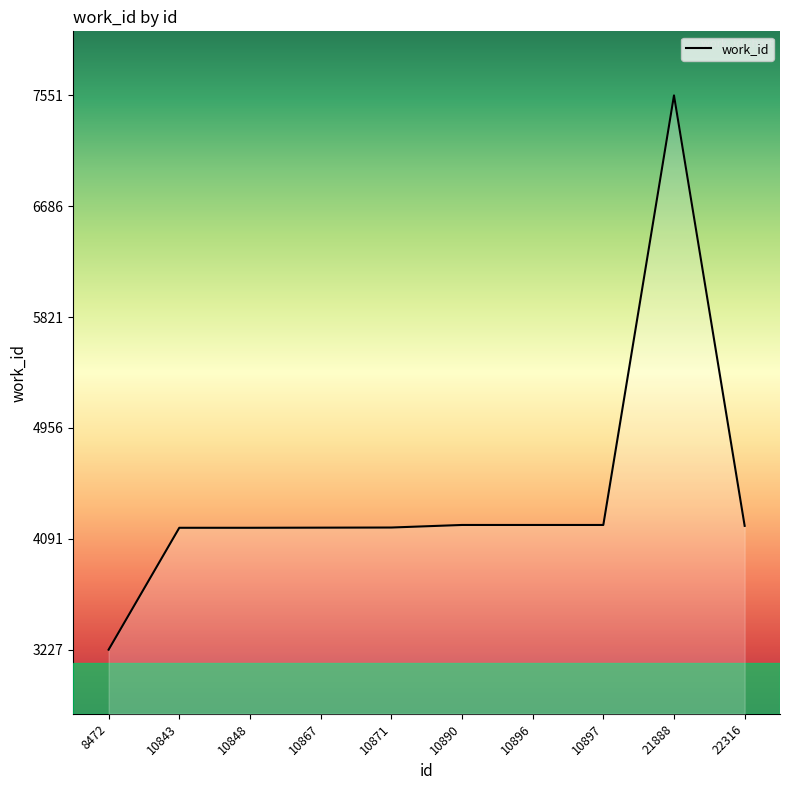

True or false: the data shows 4193 at 22316.

True